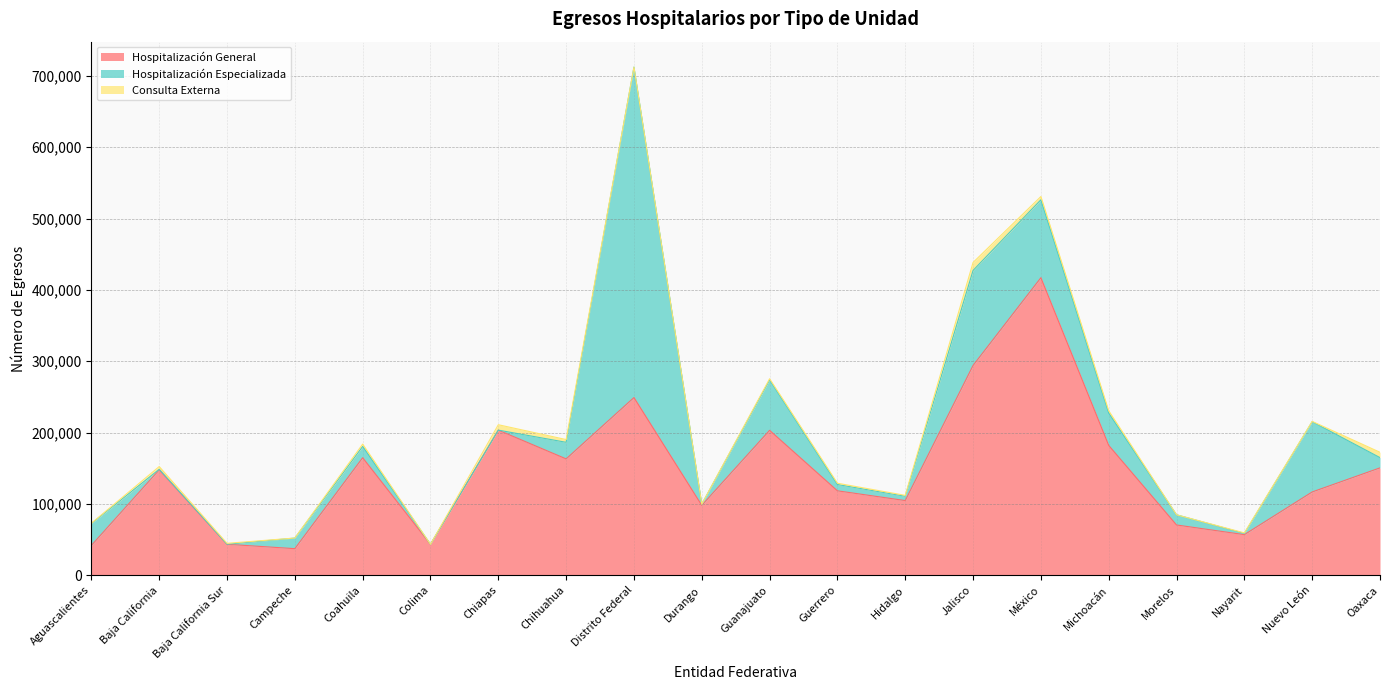

What are all the series names shown in the legend?

Hospitalización General, Hospitalización Especializada, Consulta Externa